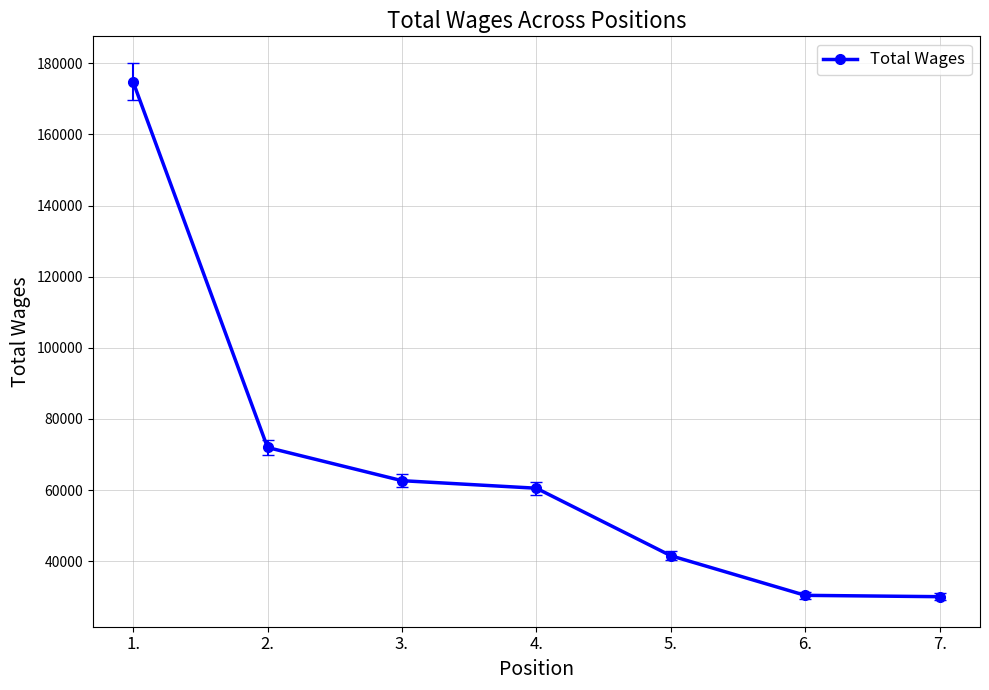

Which category has the highest value across all series?

1.